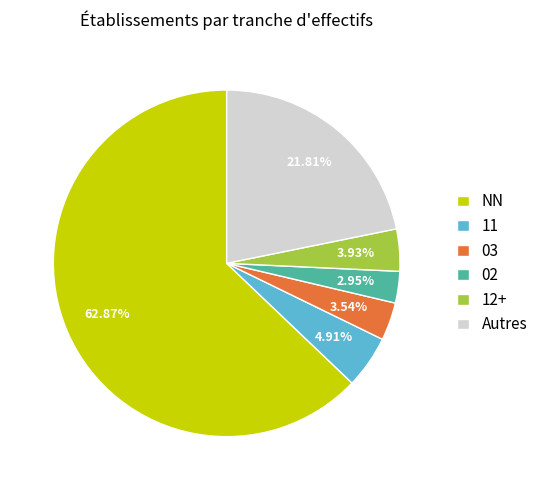

To the nearest percent, what percentage of the pie is 03?

4%